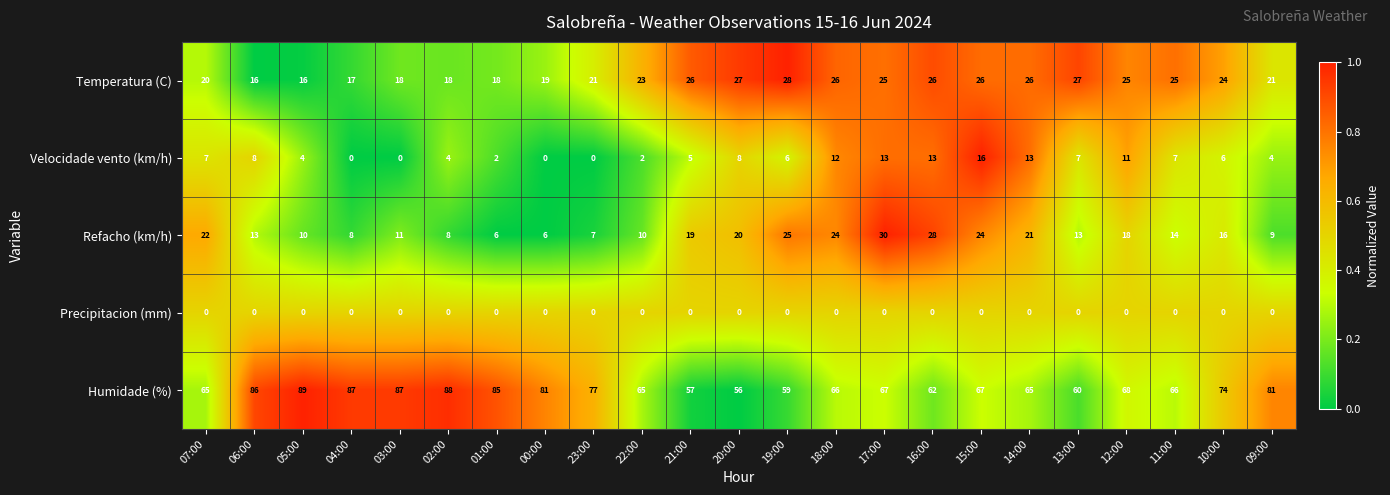

What is the approximate value of Temperatura (C) at 04:00, to the nearest 5?

15